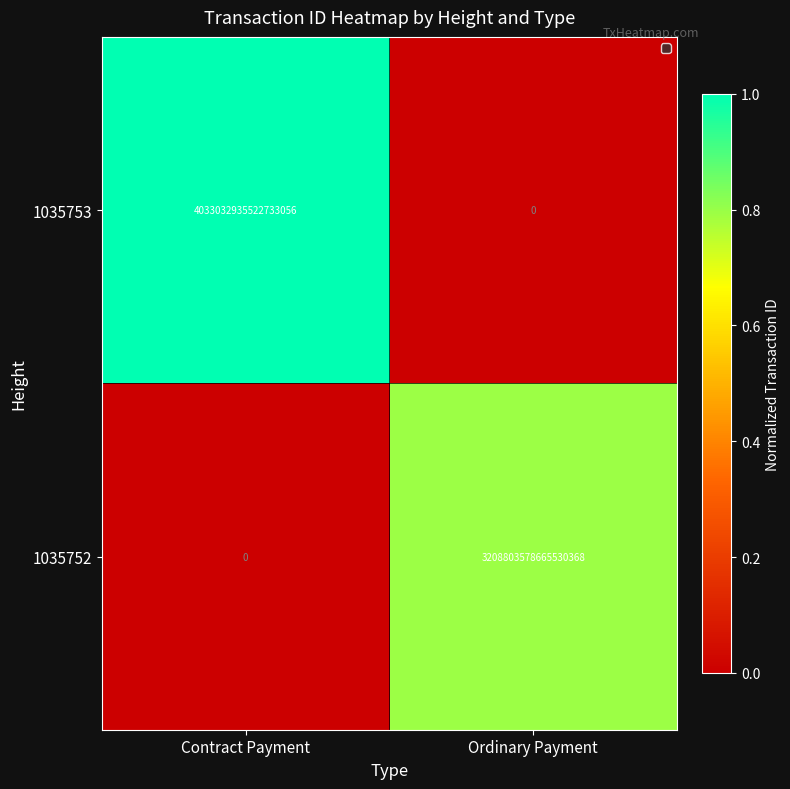

Is the value of 1035752 at Contract Payment greater than the value of 1035753 at Contract Payment?

No